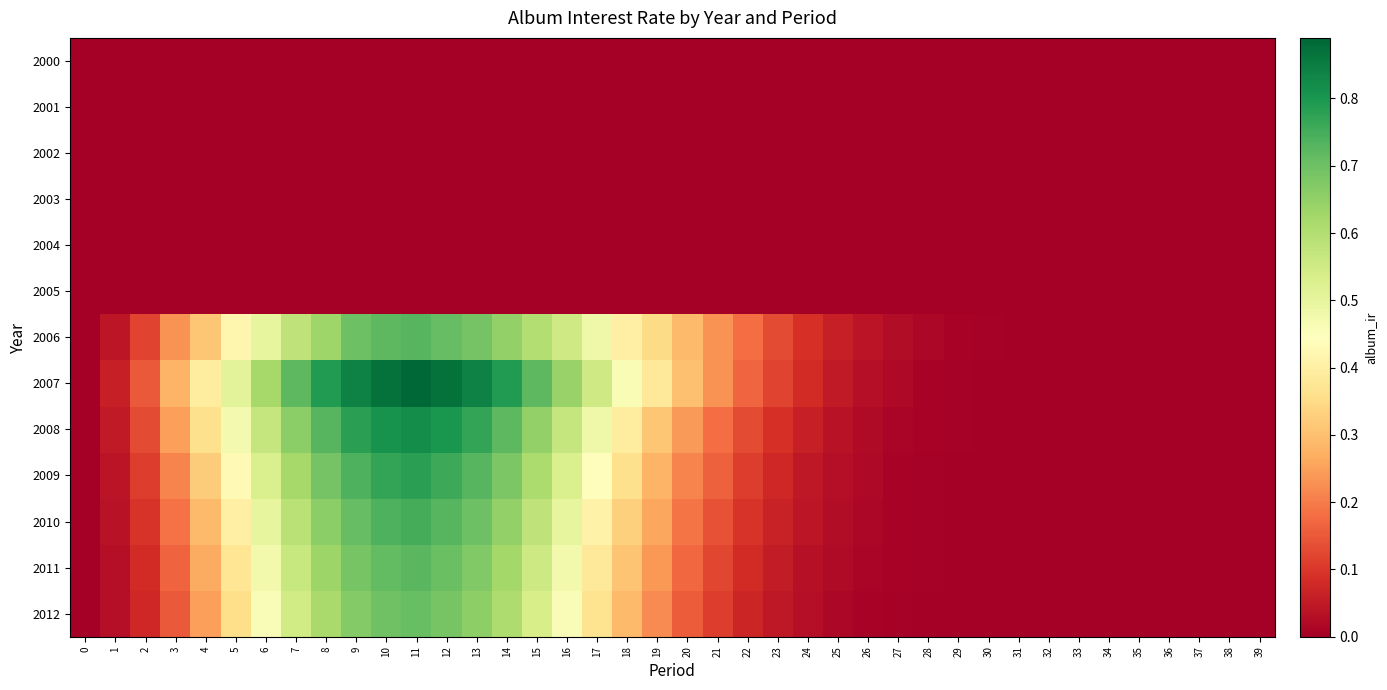

Count the number of categories in the chart.

40